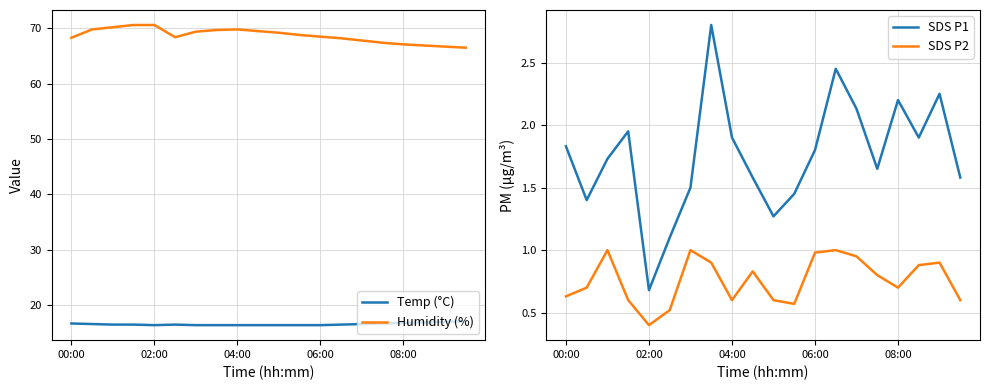

True or false: Temp (°C) and Humidity (%) intersect in this chart.

False